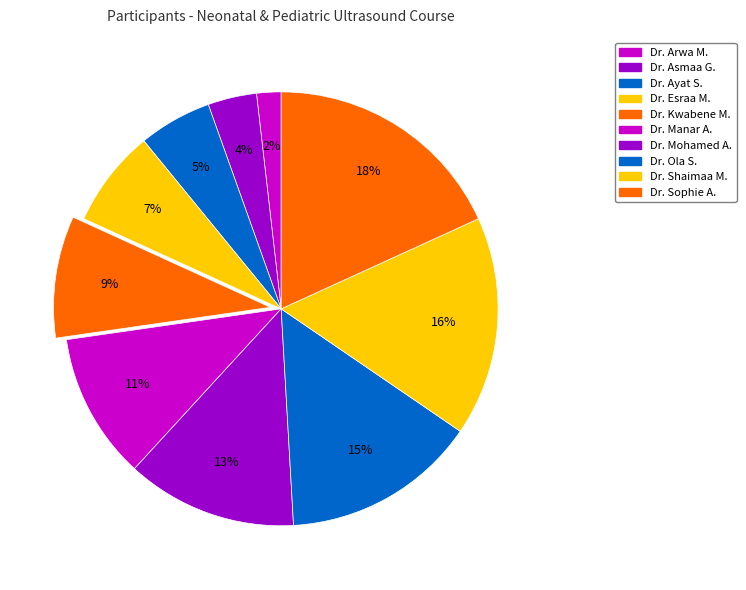

What is the largest slice in the pie chart?

Dr. Sophie Atef Naguib